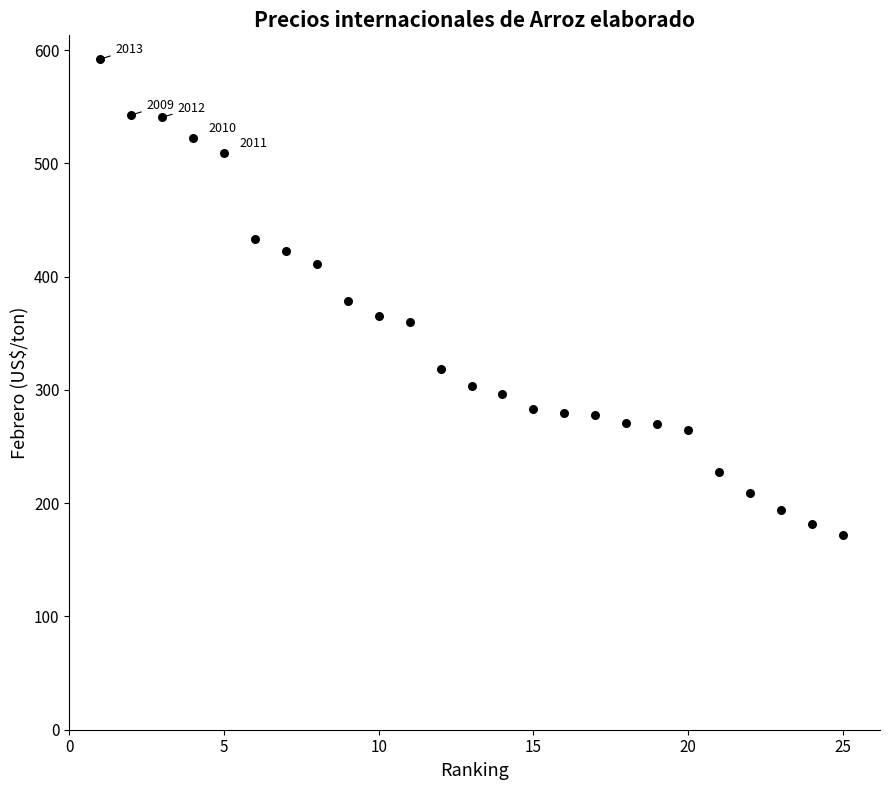

What is the range of X values (max minus min)?

24.0